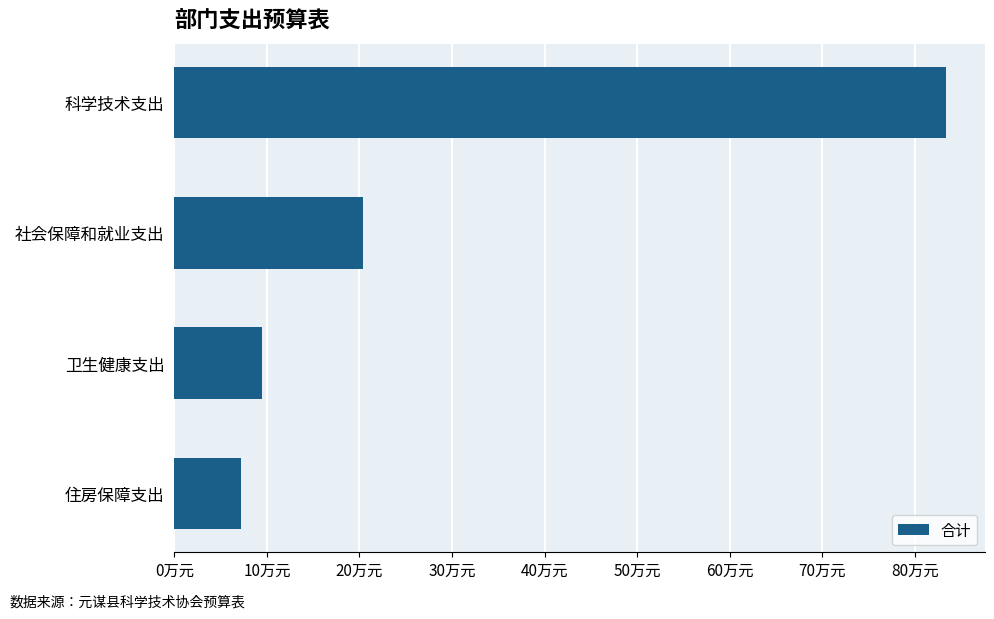

Does the chart contain any negative values?

No